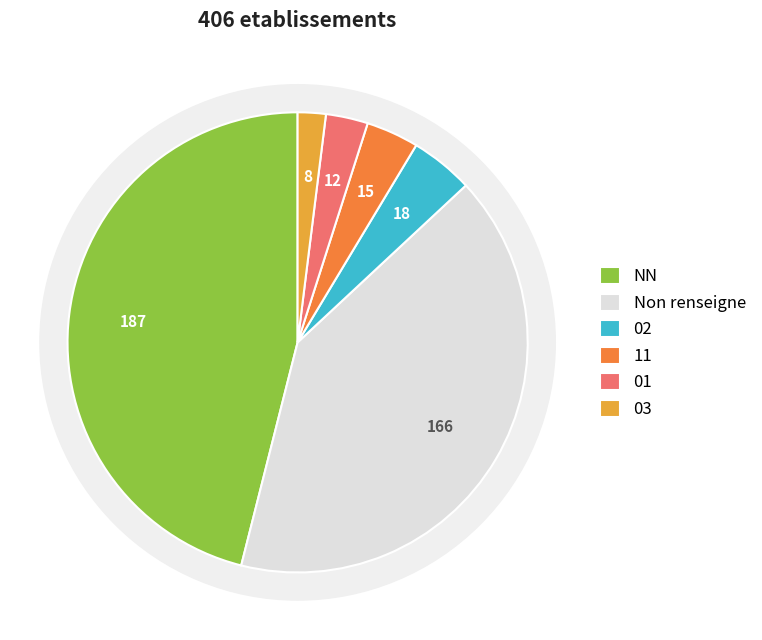

Which slice is the smallest?

03